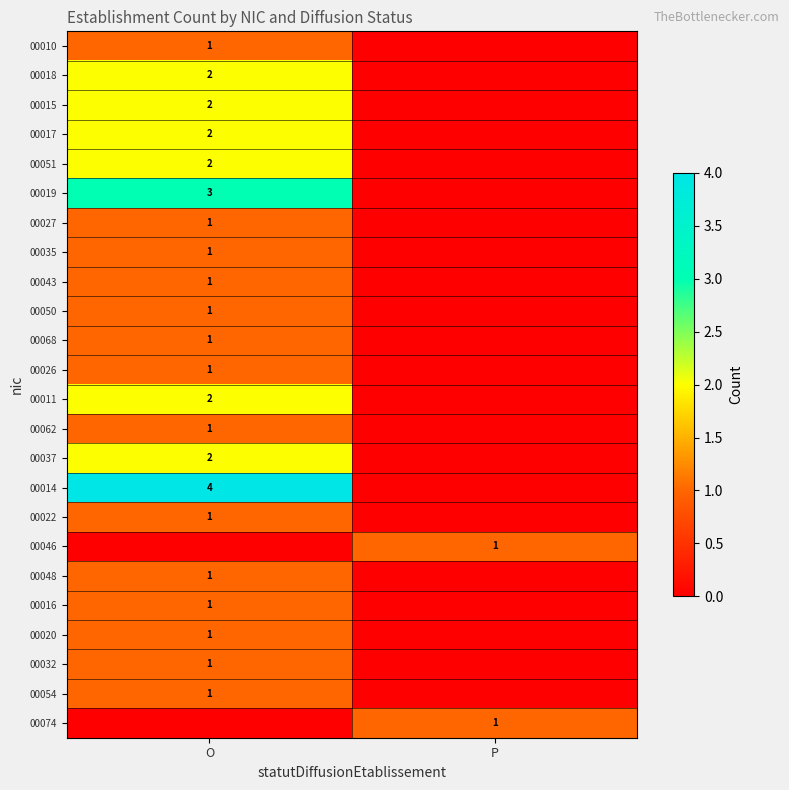

Which label corresponds to the largest value in the chart?

O